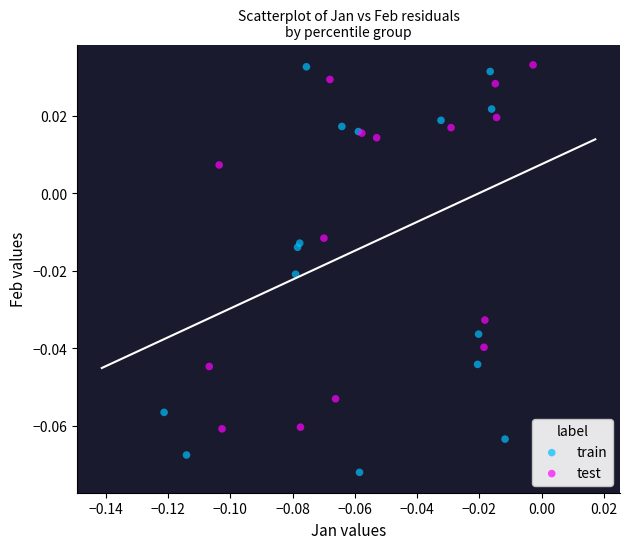

Which series has the largest Y range (max minus min)?

train